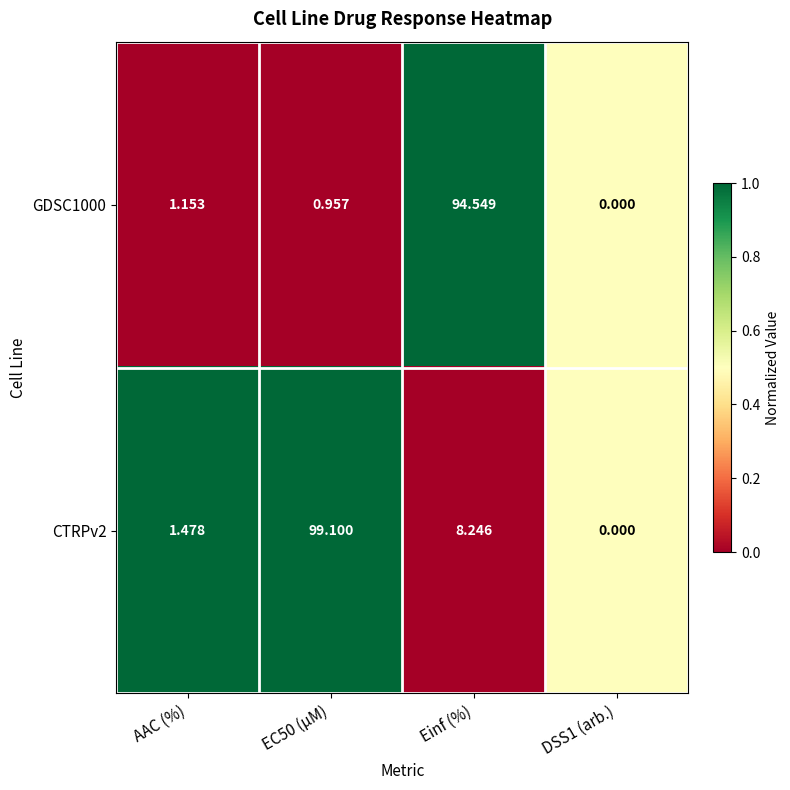

Rank the series by their maximum value, from highest to lowest.

CTRPv2, GDSC1000